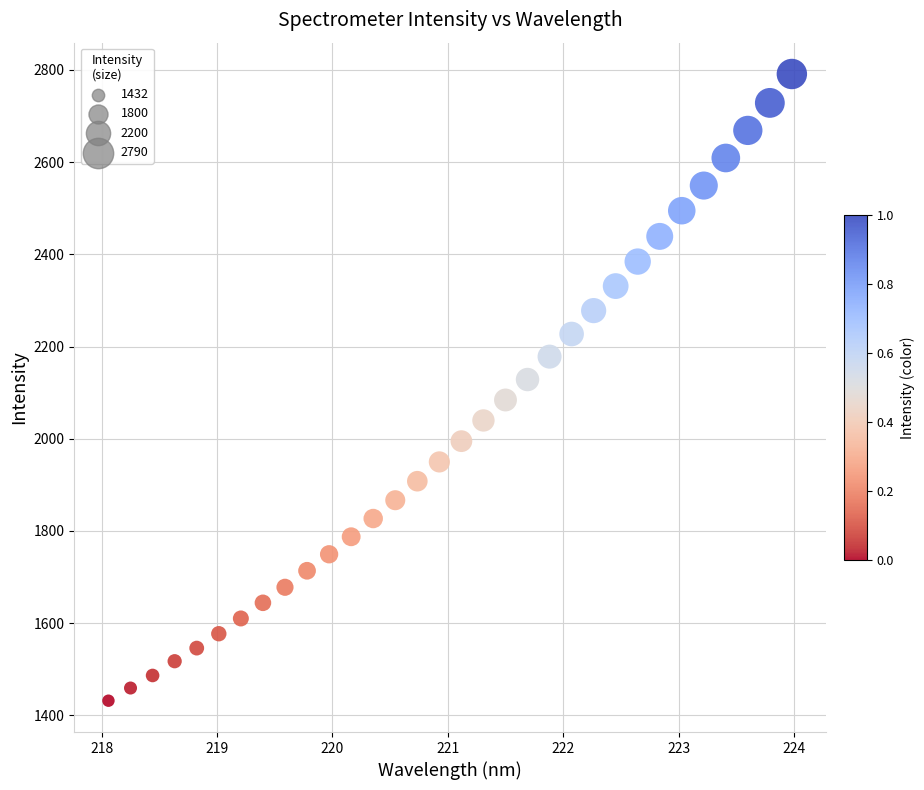

What is the range of X values (max minus min)?

5.9